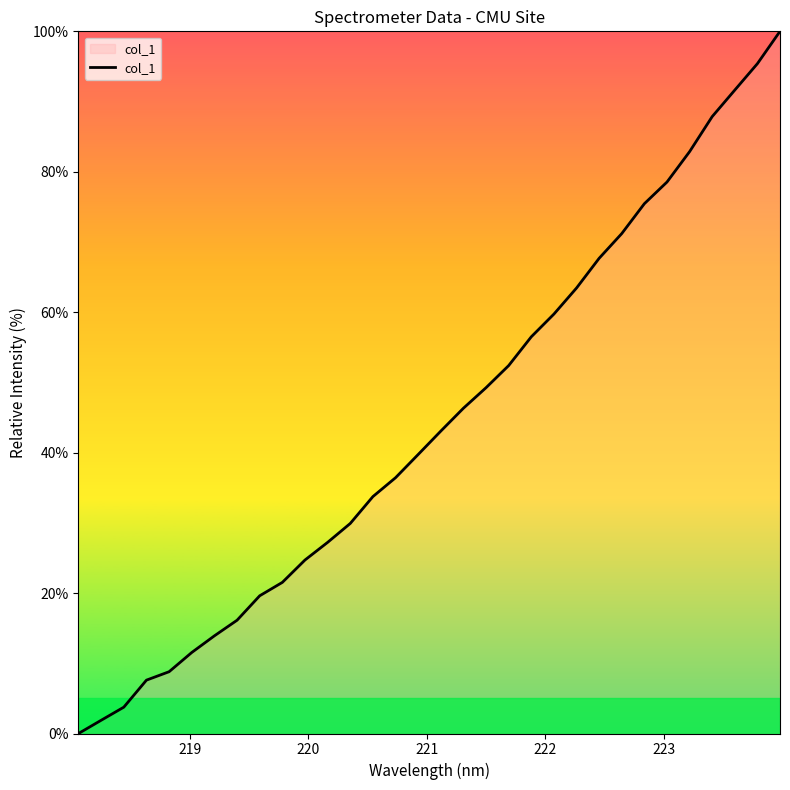

What is the greatest value displayed?

100.0